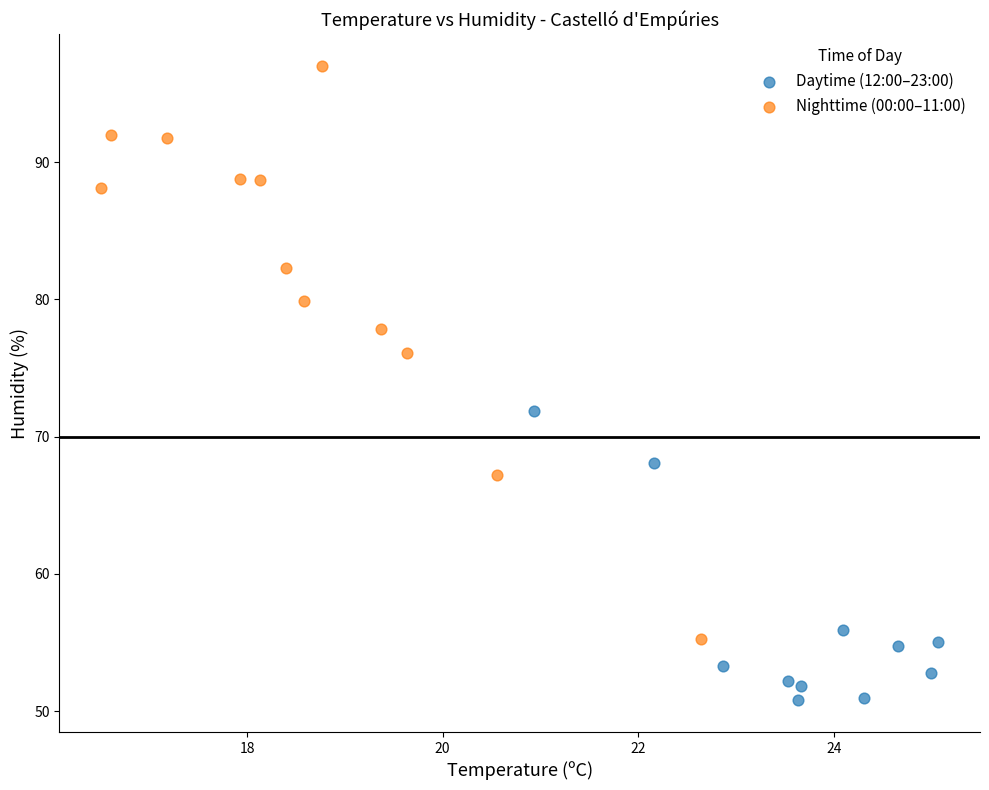

Which series contains the highest Y value?

Nighttime (00:00–11:00)